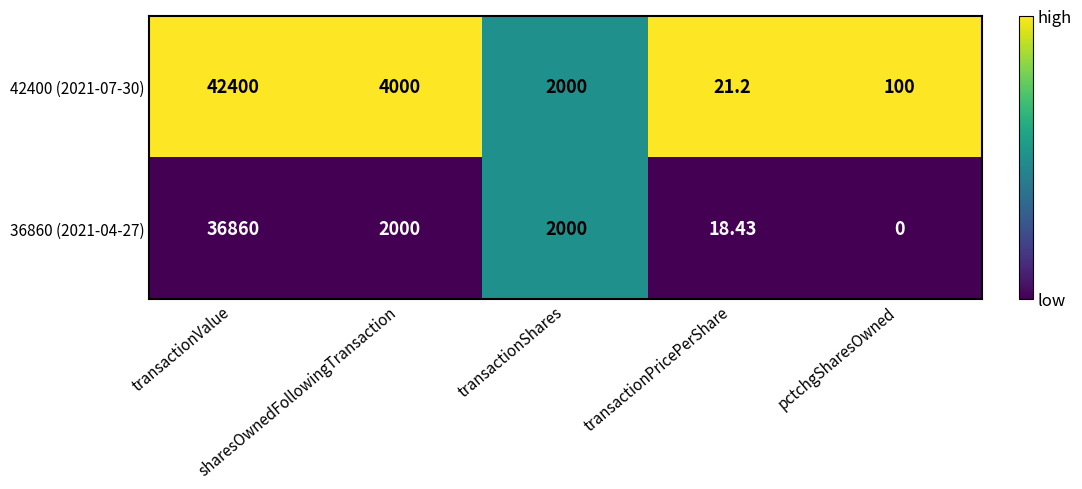

Count the number of data series in this chart.

2